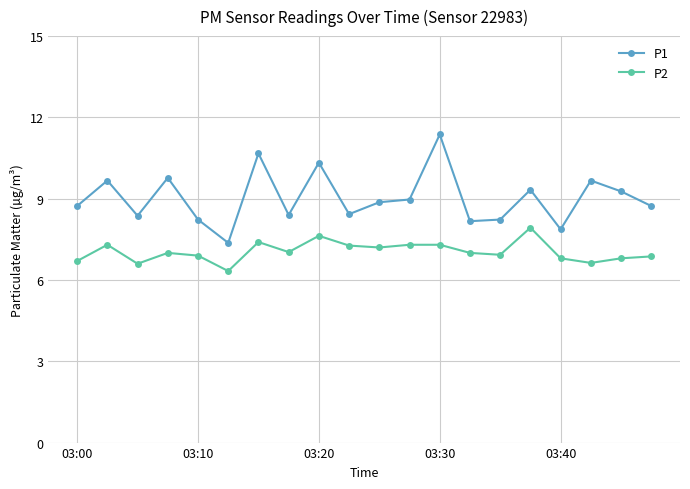

What is the minimum value shown in the chart?

6.3